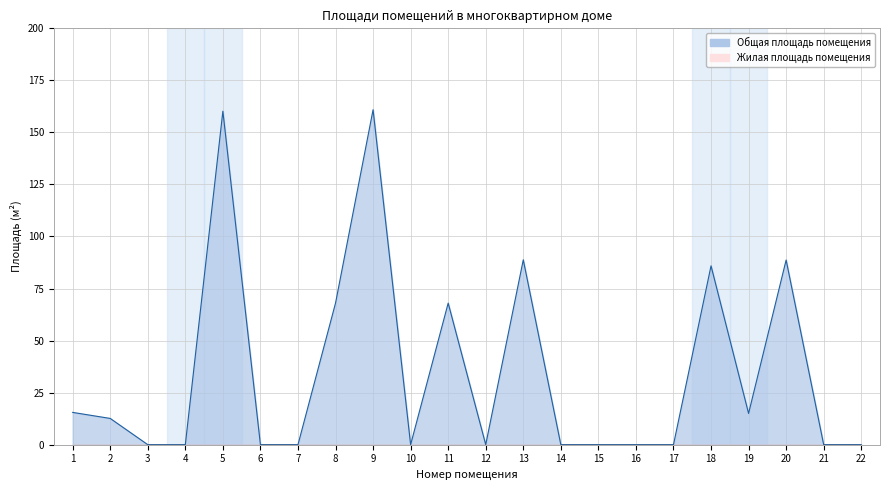

What value does the data have at 1?

15.5